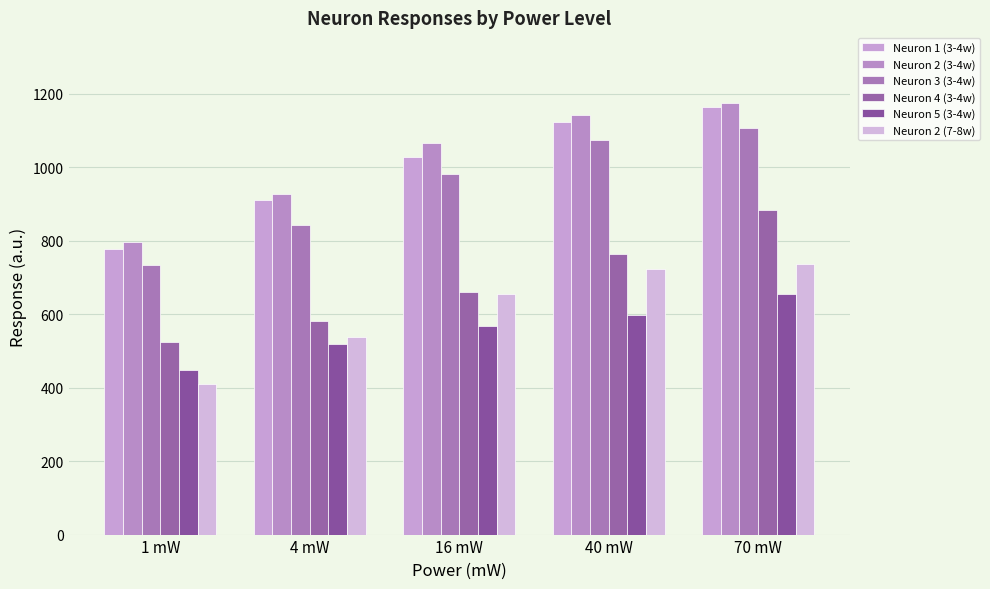

Reading right to left, list all the values displayed in this chart.

Neuron 1 (3-4w): 1163.8	1122.4	1027.1	910.8	776.9
Neuron 2 (3-4w): 1175.9	1142.3	1064.8	928.2	796.6
Neuron 3 (3-4w): 1107.3	1073.2	981.8	842.4	733.0
Neuron 4 (3-4w): 884.0	763.0	660.0	582.3	524.8
Neuron 5 (3-4w): 655.3	598.6	567.2	519.9	448.3
Neuron 2 (7-8w): 736.9	723.3	656.2	536.8	410.3